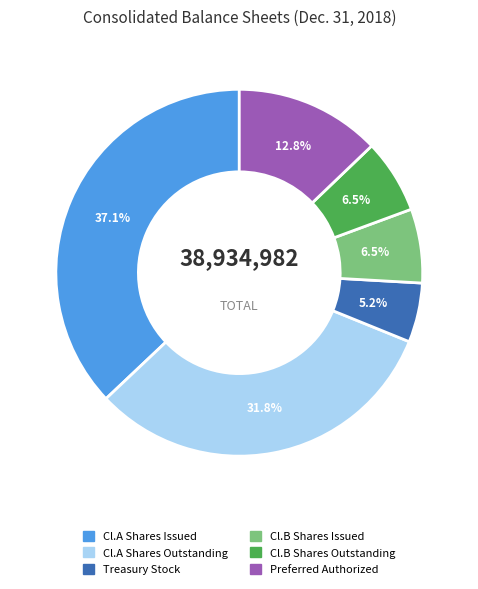

Does any single category account for the majority?

No